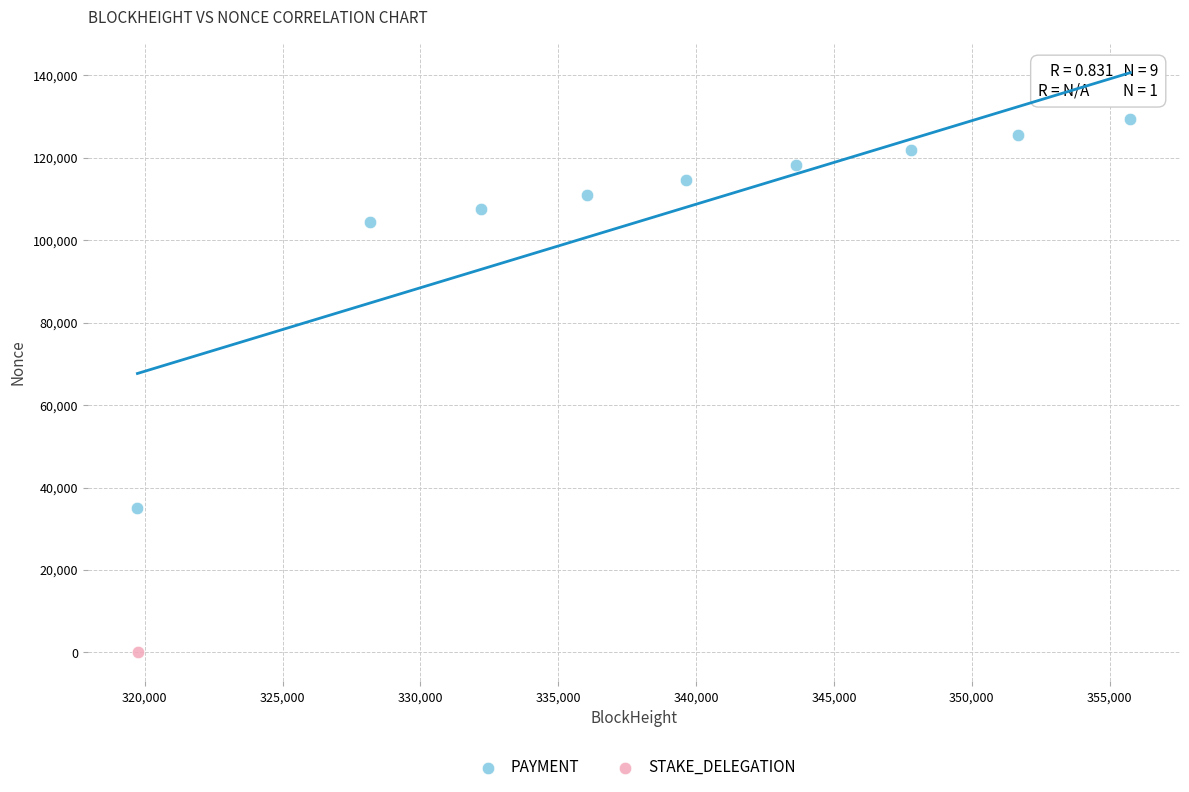

What are all the series names shown in the legend?

PAYMENT, STAKE_DELEGATION